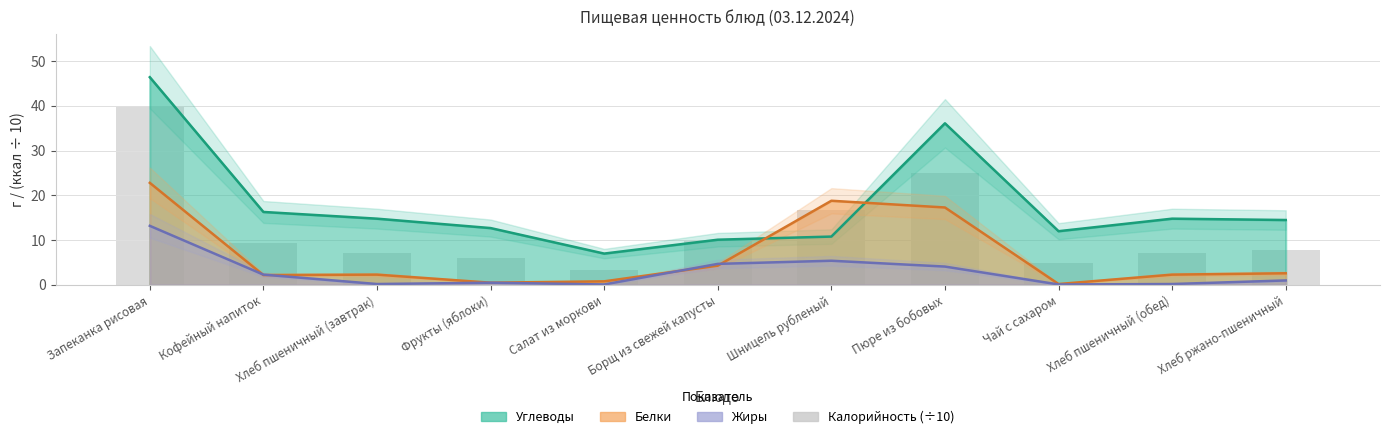

Reading left to right, what are all the values shown in this chart?

Запеканка рисовая=40.0	Кофейный напиток=9.4	Хлеб пшеничный (завтрак)=7.0	Фрукты (яблоки)=6.1	Салат из моркови=3.2	Борщ из свежей капусты=9.9	Шницель рубленый=16.8	Пюре из бобовых=25.1	Чай с сахаром=4.9	Хлеб пшеничный (обед)=7.0	Хлеб ржано-пшеничный=7.8